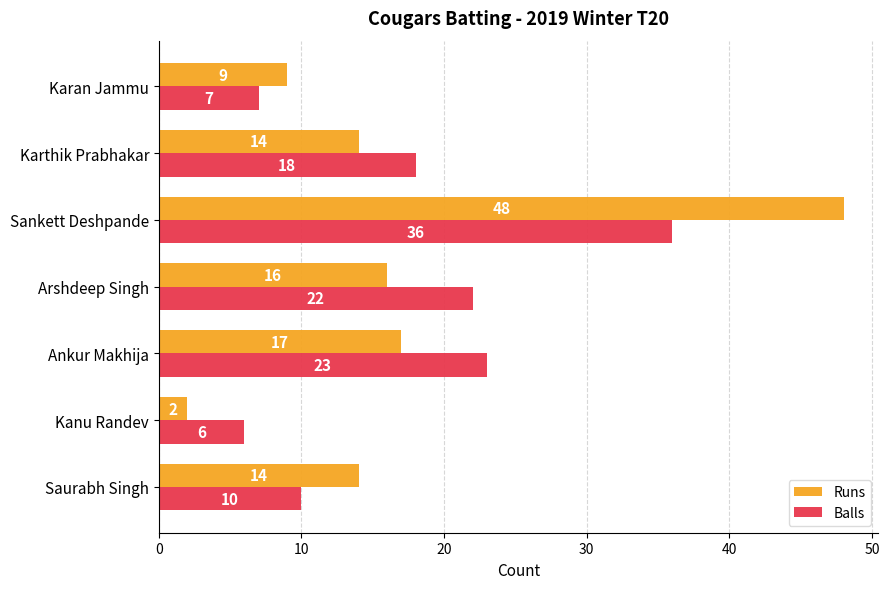

What is the difference between the maximum and minimum values in the Runs series?

46